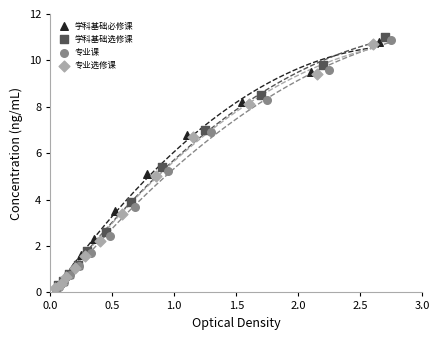

Which series has the largest Y range (max minus min)?

学科基础选修课